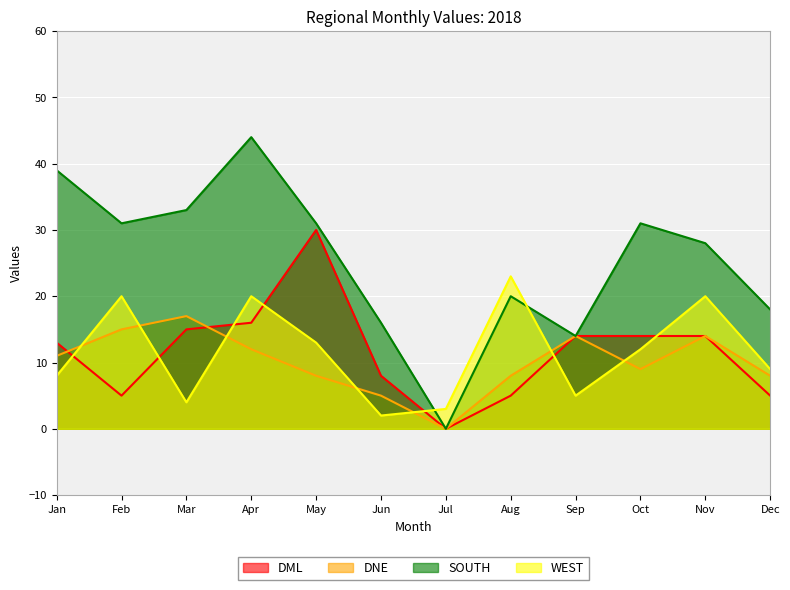

Rank the categories by DML value from lowest to highest.

Jul, Feb, Aug, Dec, Jun, Jan, Sep, Oct, Nov, Mar, Apr, May